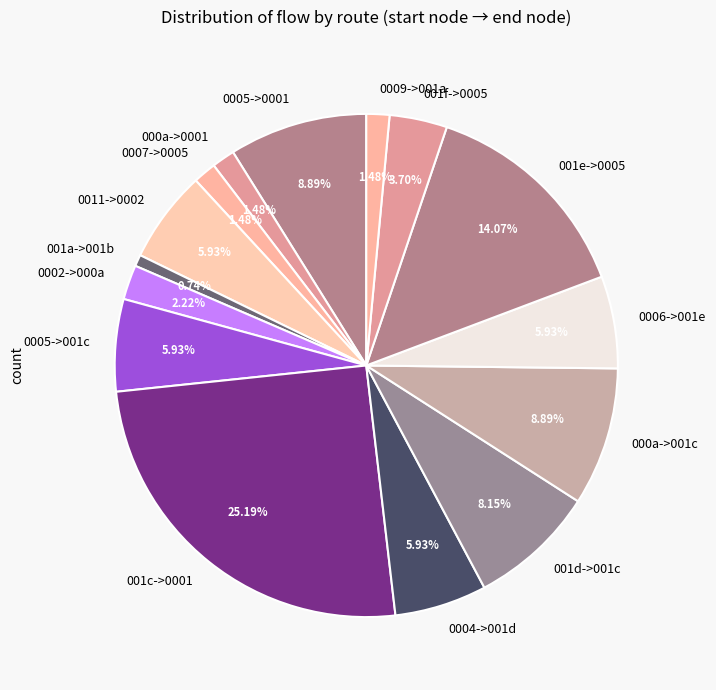

Which slice is the largest?

001c->0001